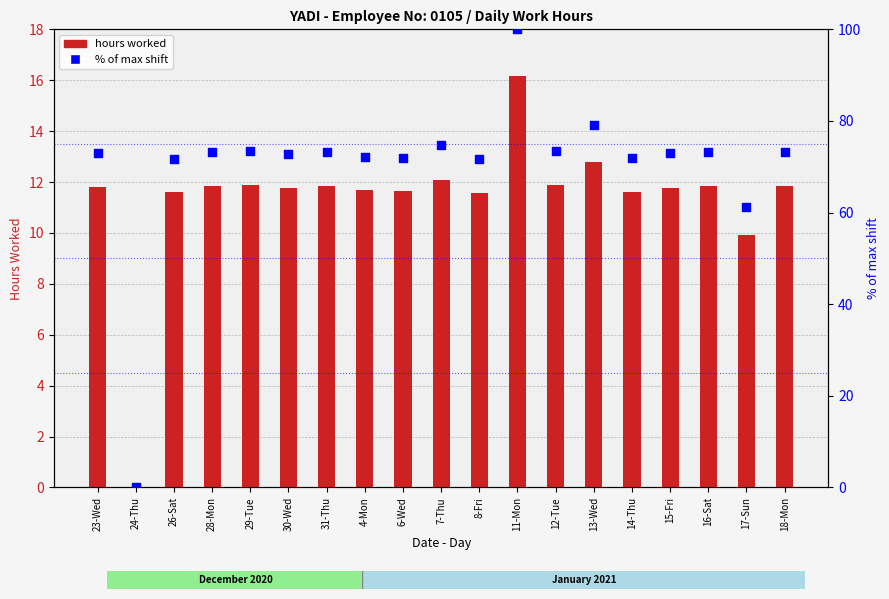

Which series has the largest total across all categories?

% of max shift